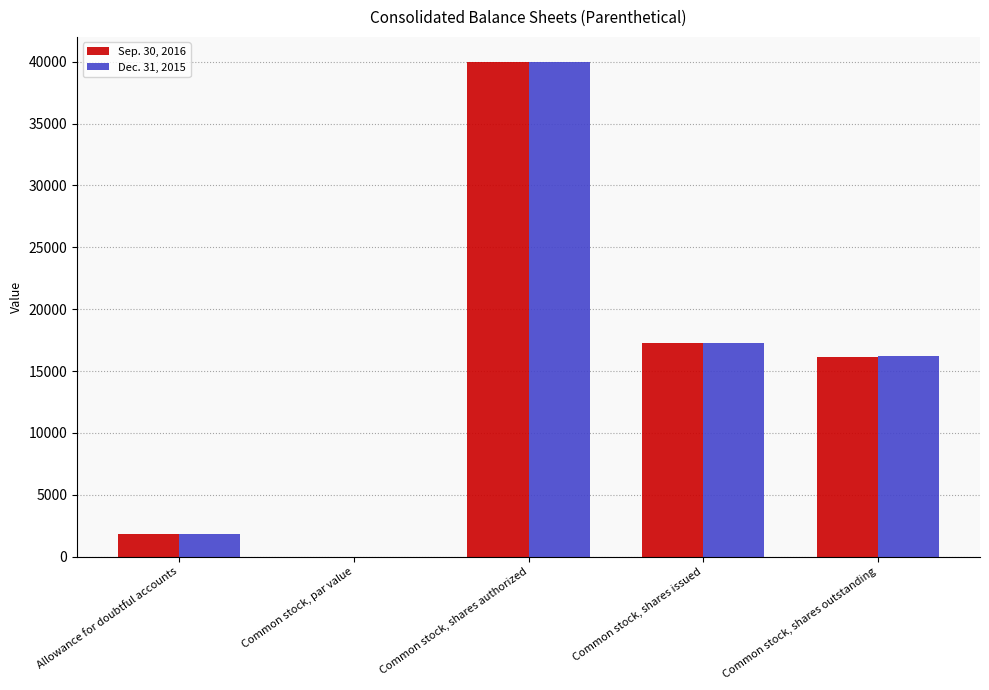

Reading right to left, what are all the values shown in this chart?

Sep. 30, 2016: Common stock, shares outstanding=16141	Common stock, shares issued=17274	Common stock, shares authorized=40000	Common stock, par value=0	Allowance for doubtful accounts=1800
Dec. 31, 2015: Common stock, shares outstanding=16210	Common stock, shares issued=17274	Common stock, shares authorized=40000	Common stock, par value=0	Allowance for doubtful accounts=1800